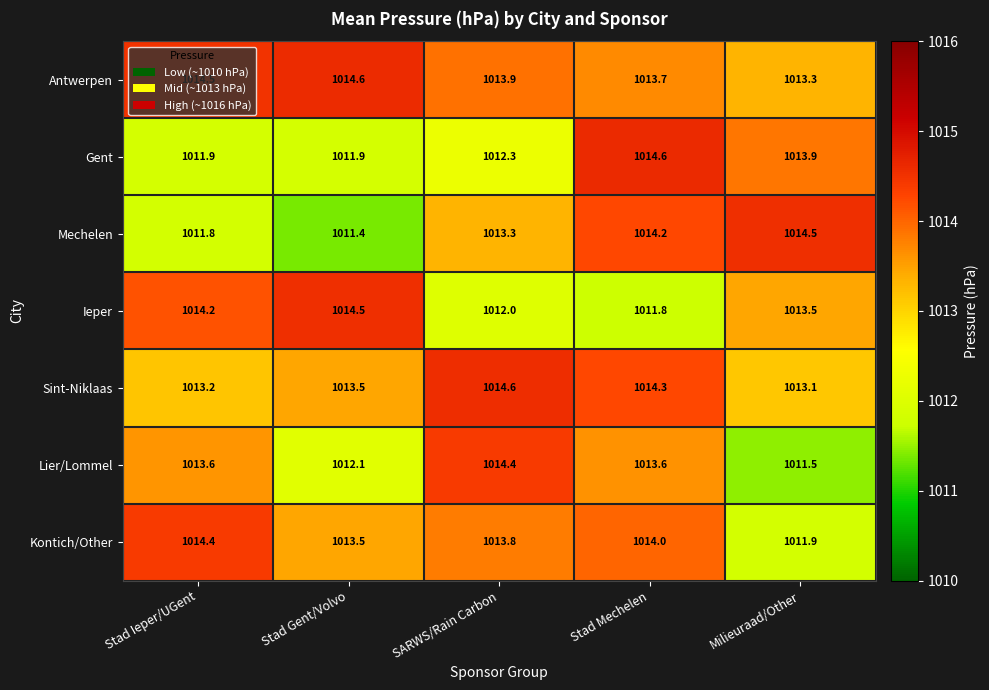

The value of Antwerpen at Milieuraad/Other is 1770.7. True or false?

False